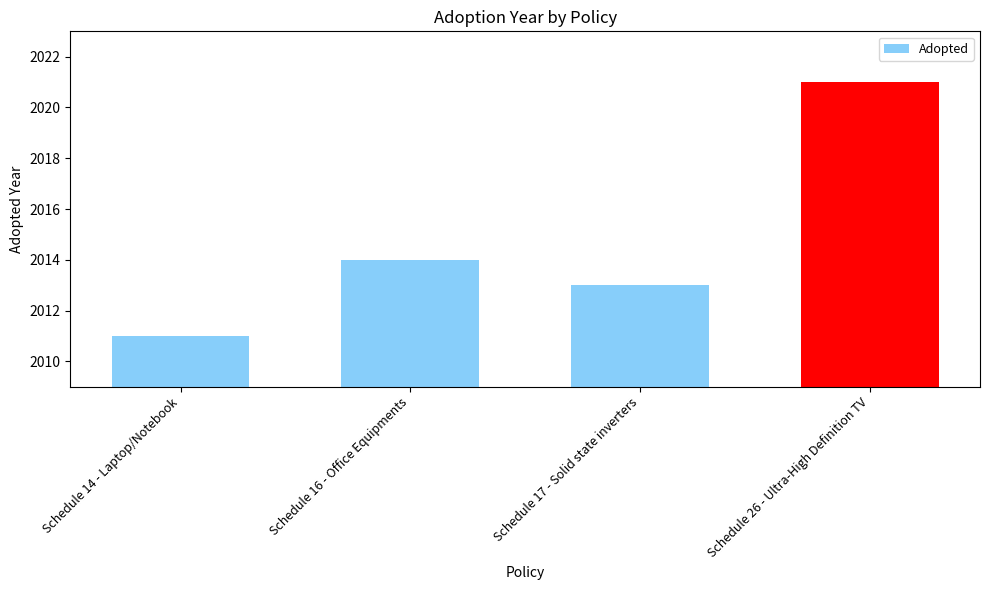

The chart shows a value of 732 at Schedule 17 - Solid state inverters. True or false?

False